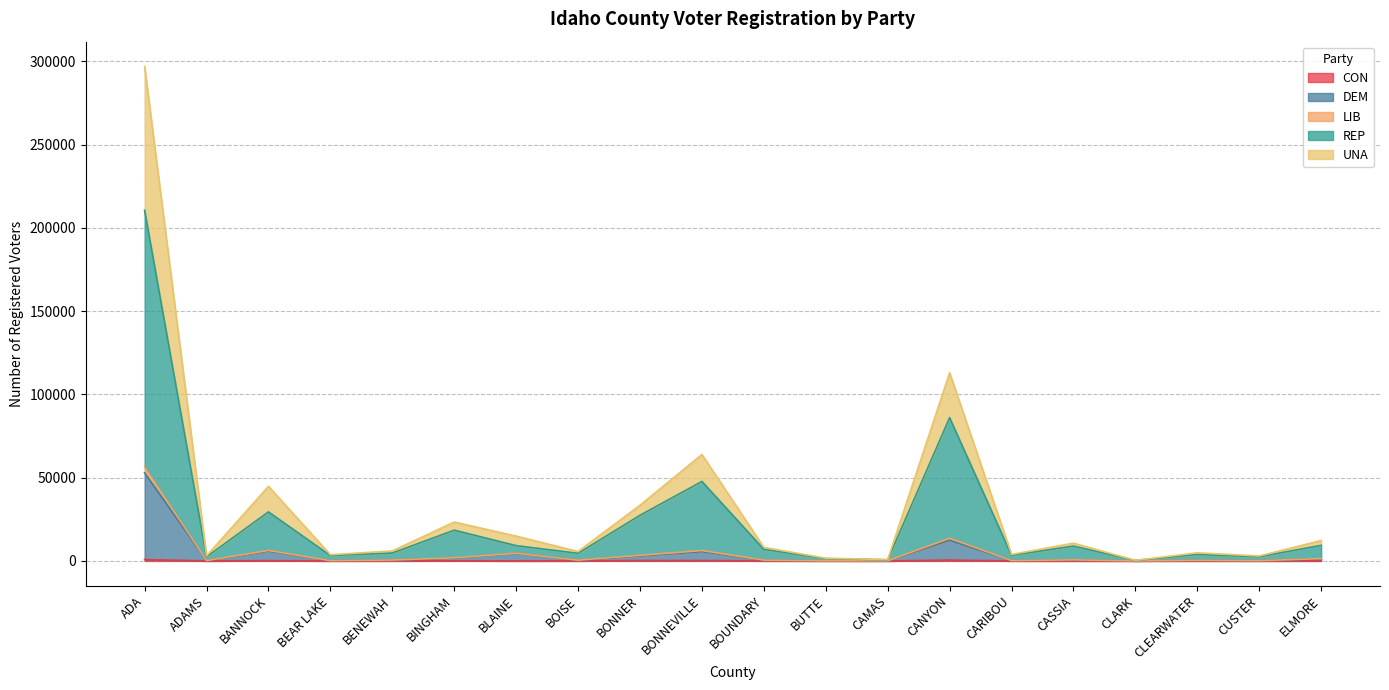

At which category is the sum across all series the highest?

ADA